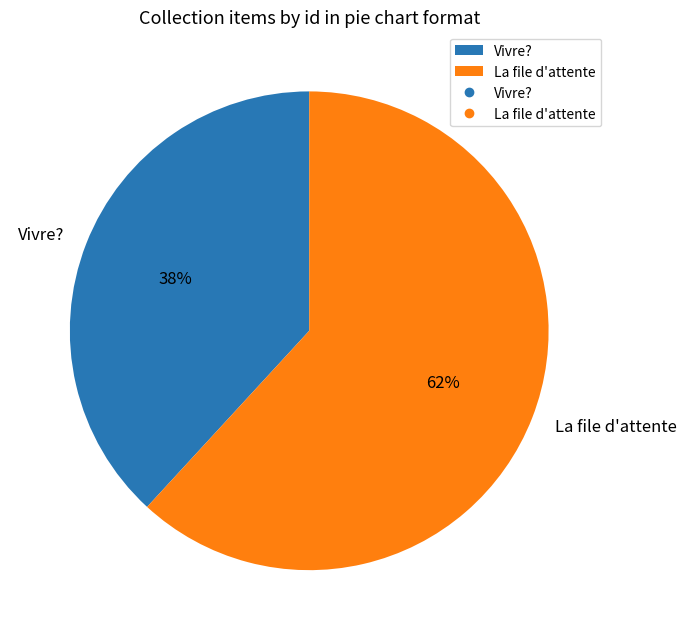

What is the smallest slice in the pie chart?

Vivre?